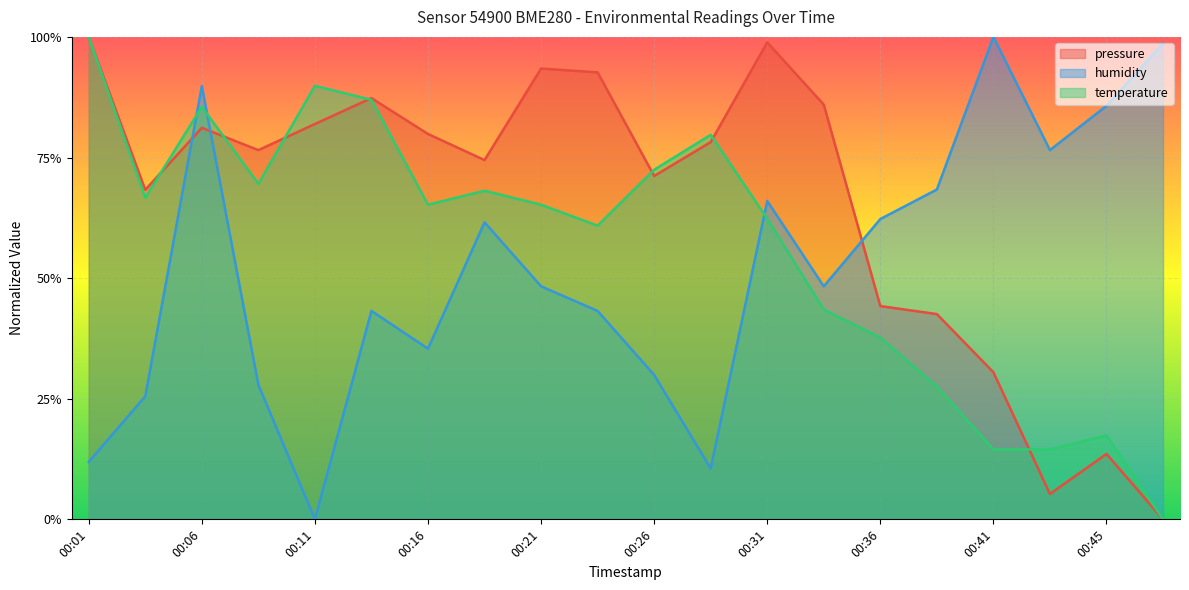

What are all the series names shown in the legend?

pressure, humidity, temperature